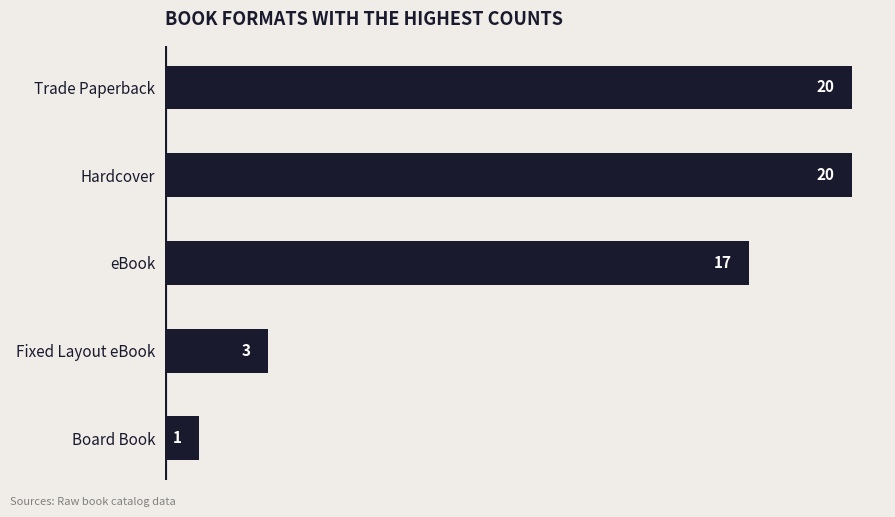

What is the minimum value shown in the chart?

1